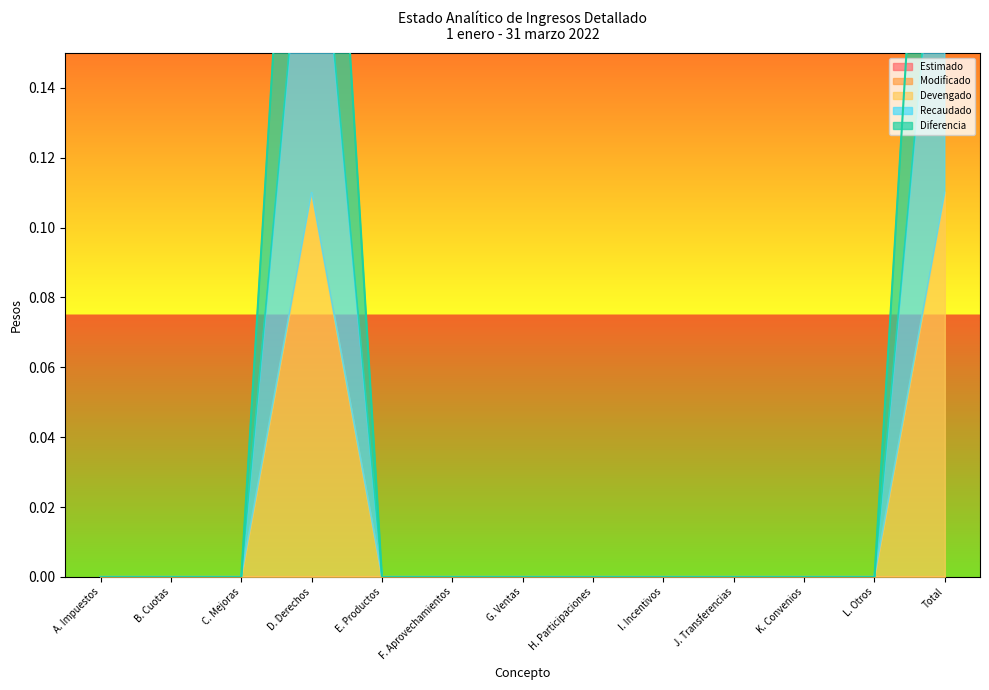

The value of Devengado at K. Convenios is 0.1. True or false?

False